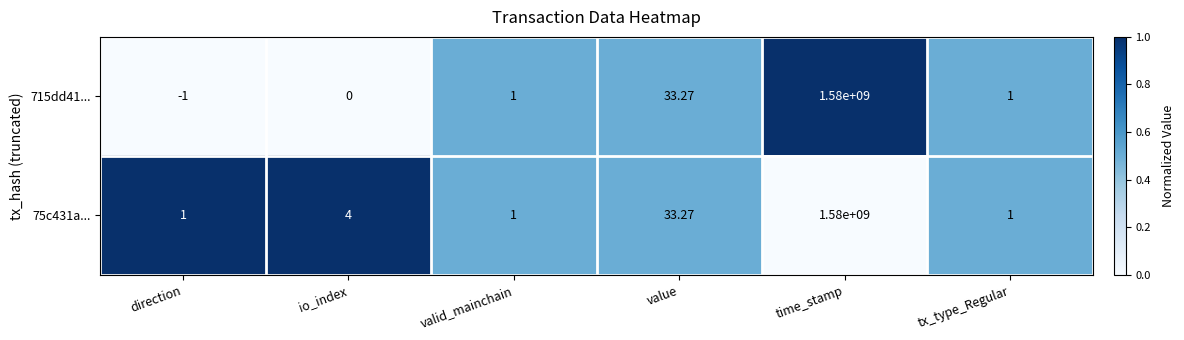

Rank the series by their average value, from lowest to highest.

715dd41..., 75c431a...